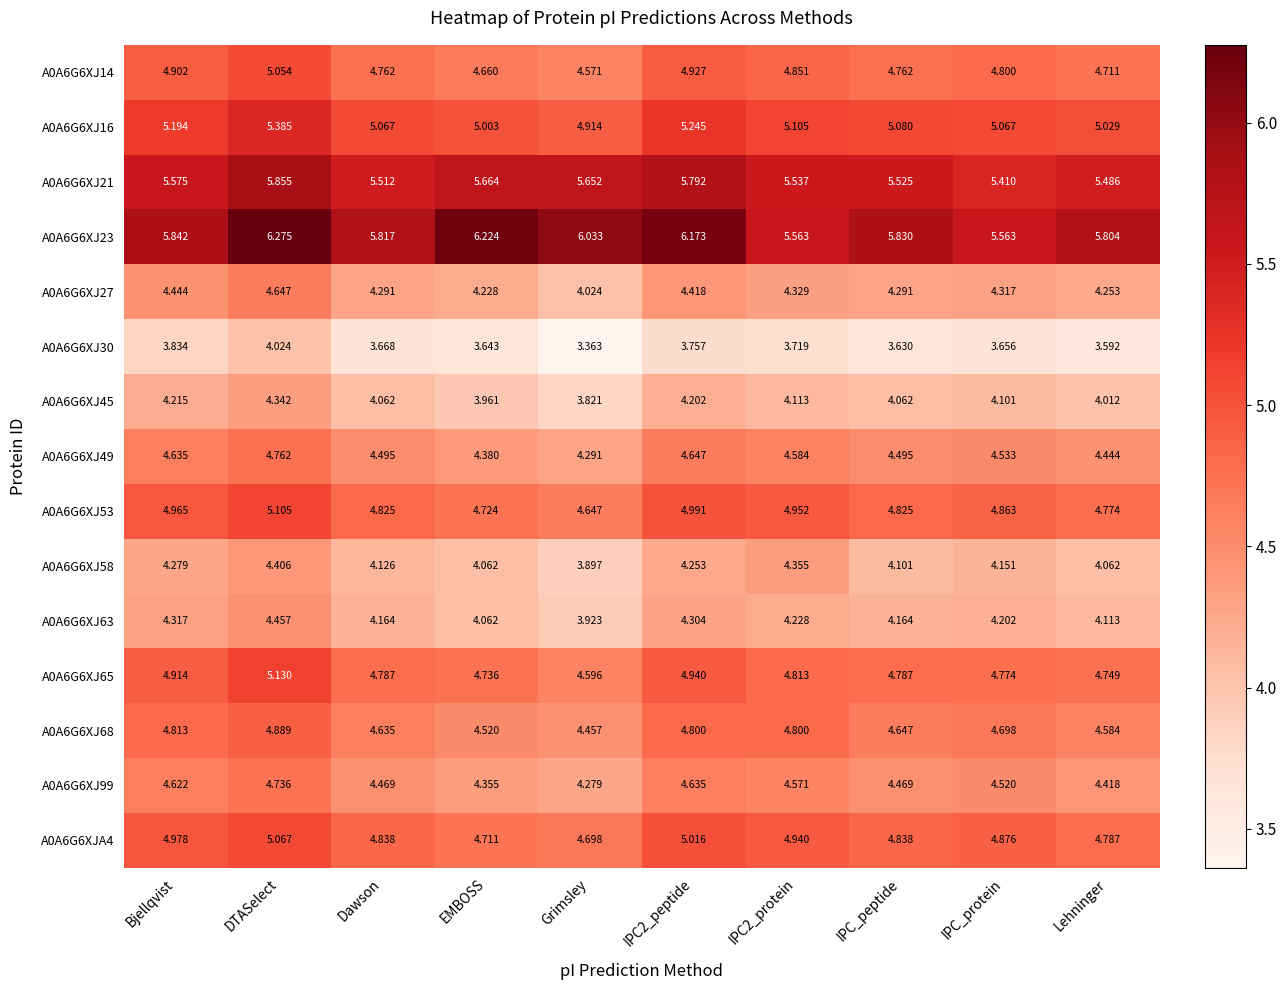

Which category has the highest value in the A0A6G6XJA4 series?

DTASelect